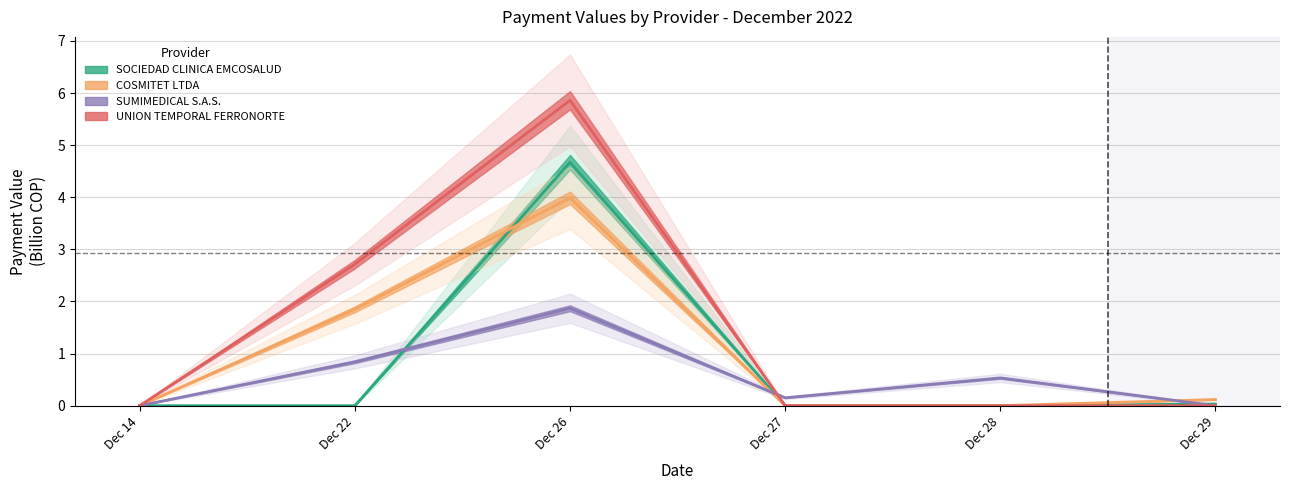

Is the value of SUMIMEDICAL S.A.S. at Dec 22 greater than the value of UNION TEMPORAL FERRONORTE at Dec 27?

Yes